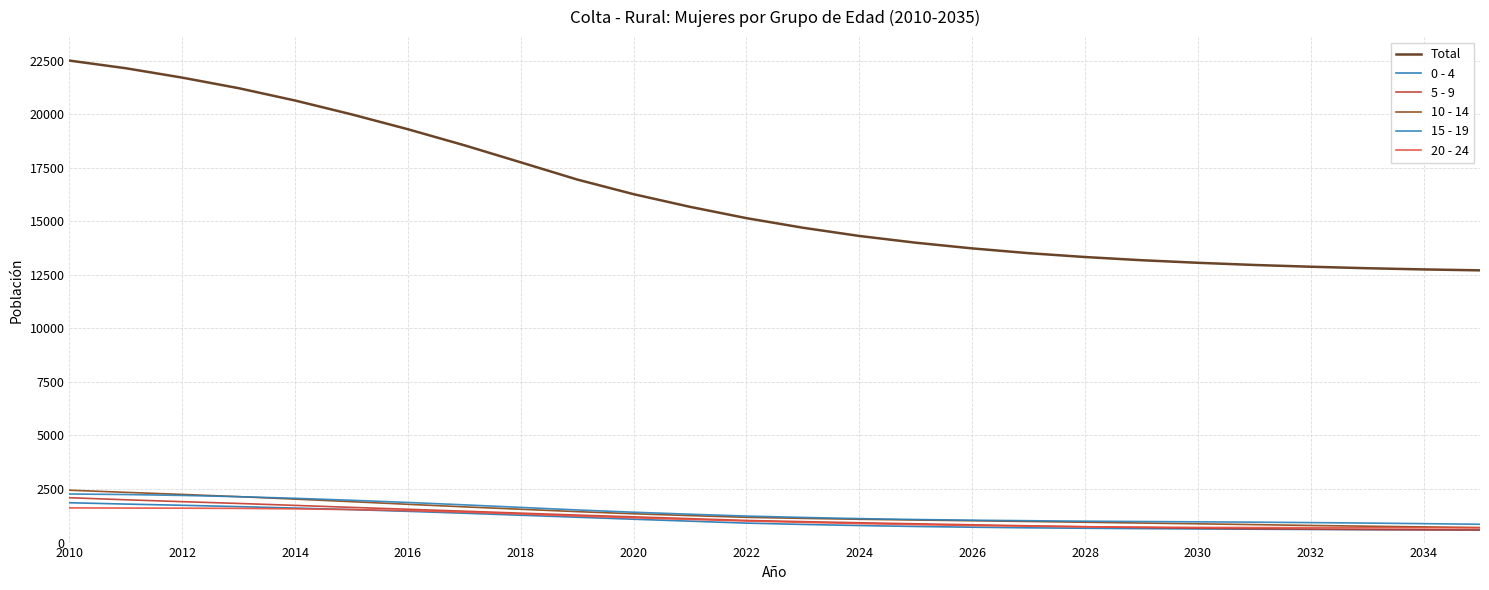

Does the chart display data point markers on the line(s)?

No